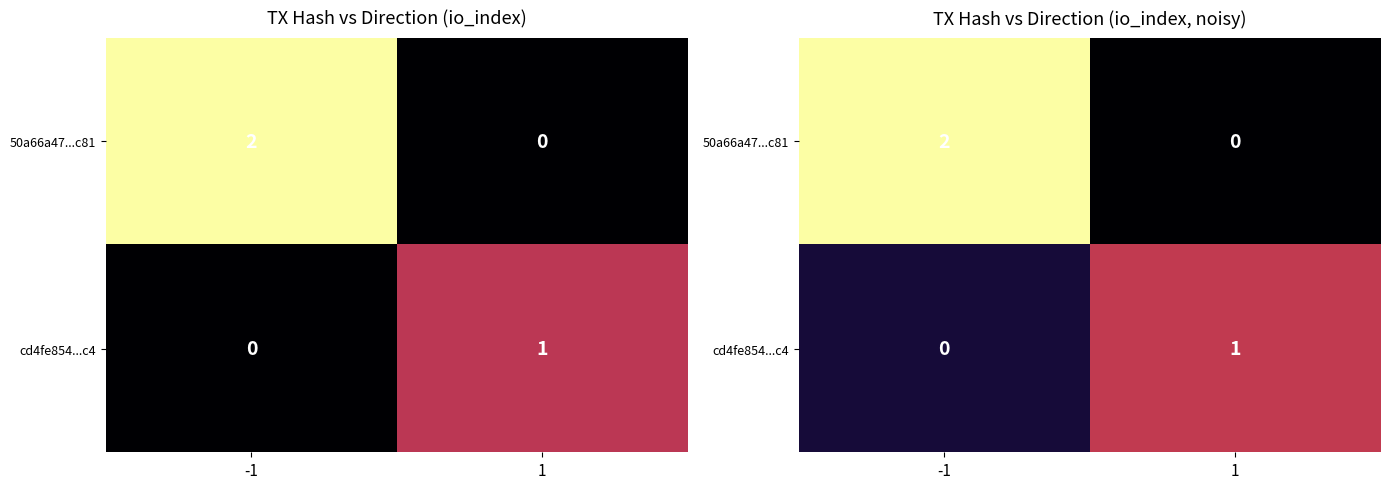

At -1, list the series in order from smallest to largest.

cd4fe854...c4, 50a66a47...c81